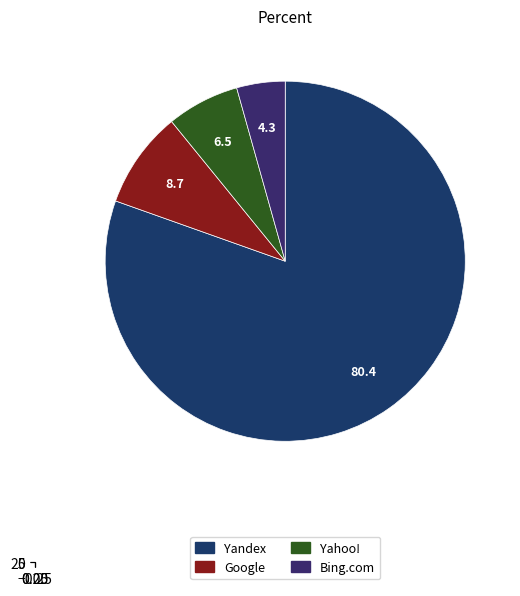

What is the majority slice?

Yandex